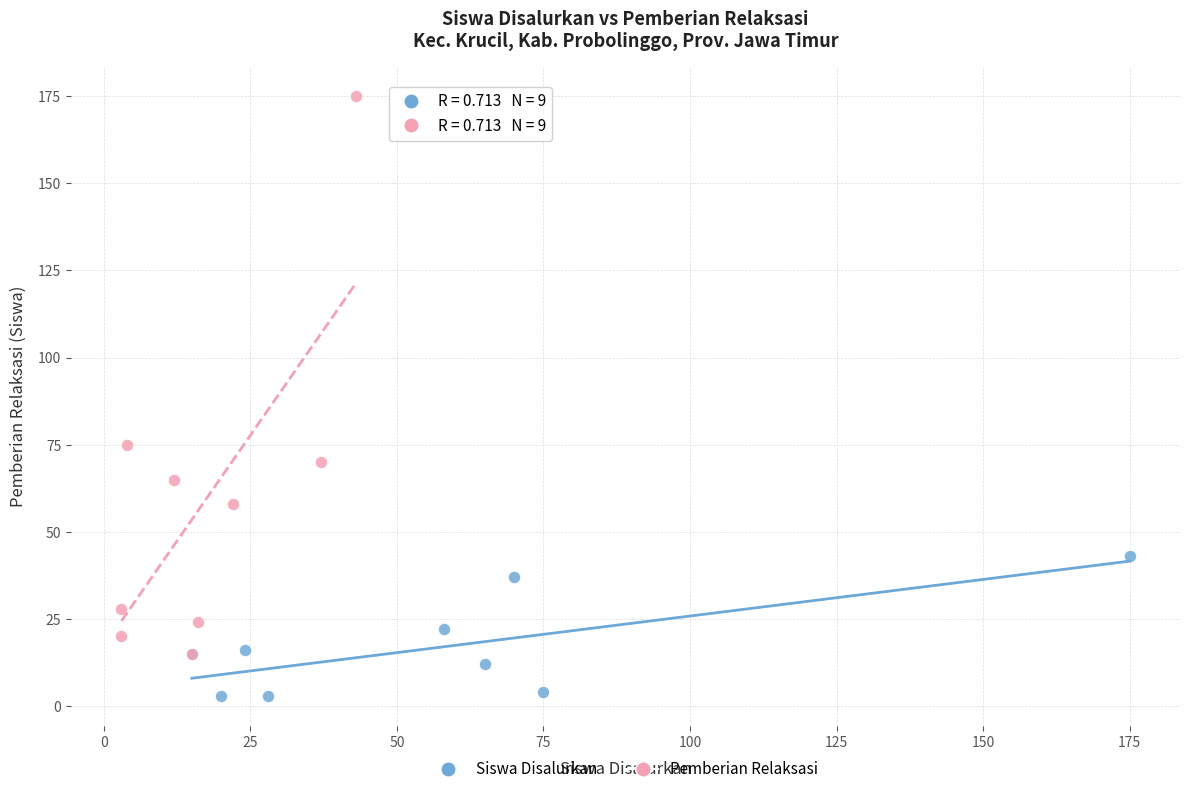

Which series has the largest Y range (max minus min)?

Pemberian Relaksasi